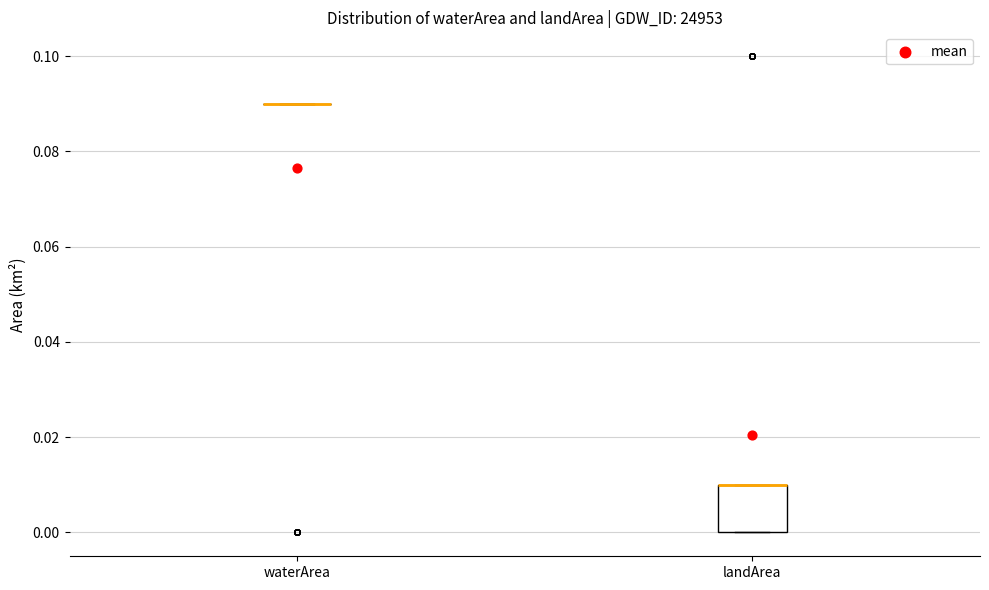

Comparing the boxes themselves (not the whiskers), which one is the tallest?

landArea